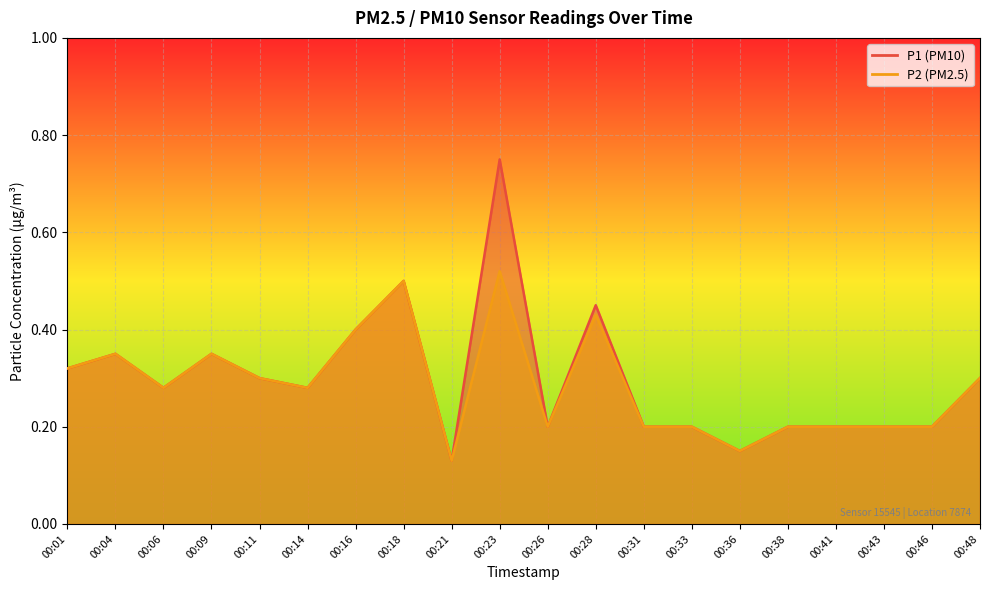

Which series has the largest total across all categories?

P1